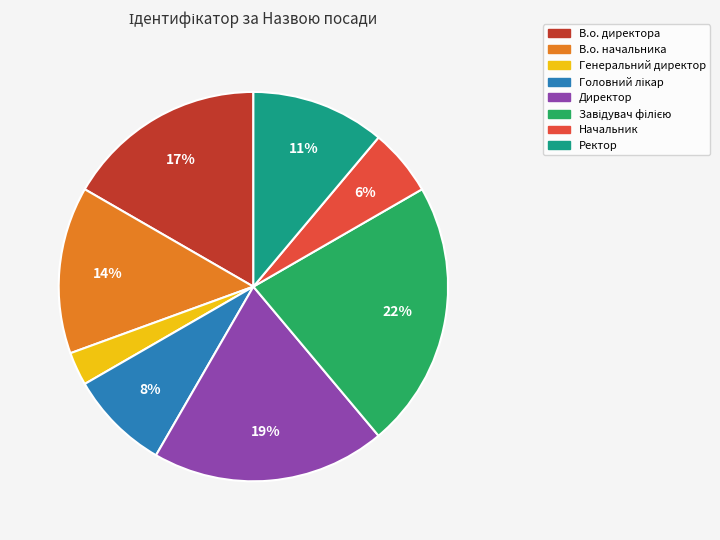

Which category has the smallest portion of the pie?

Генеральний директор